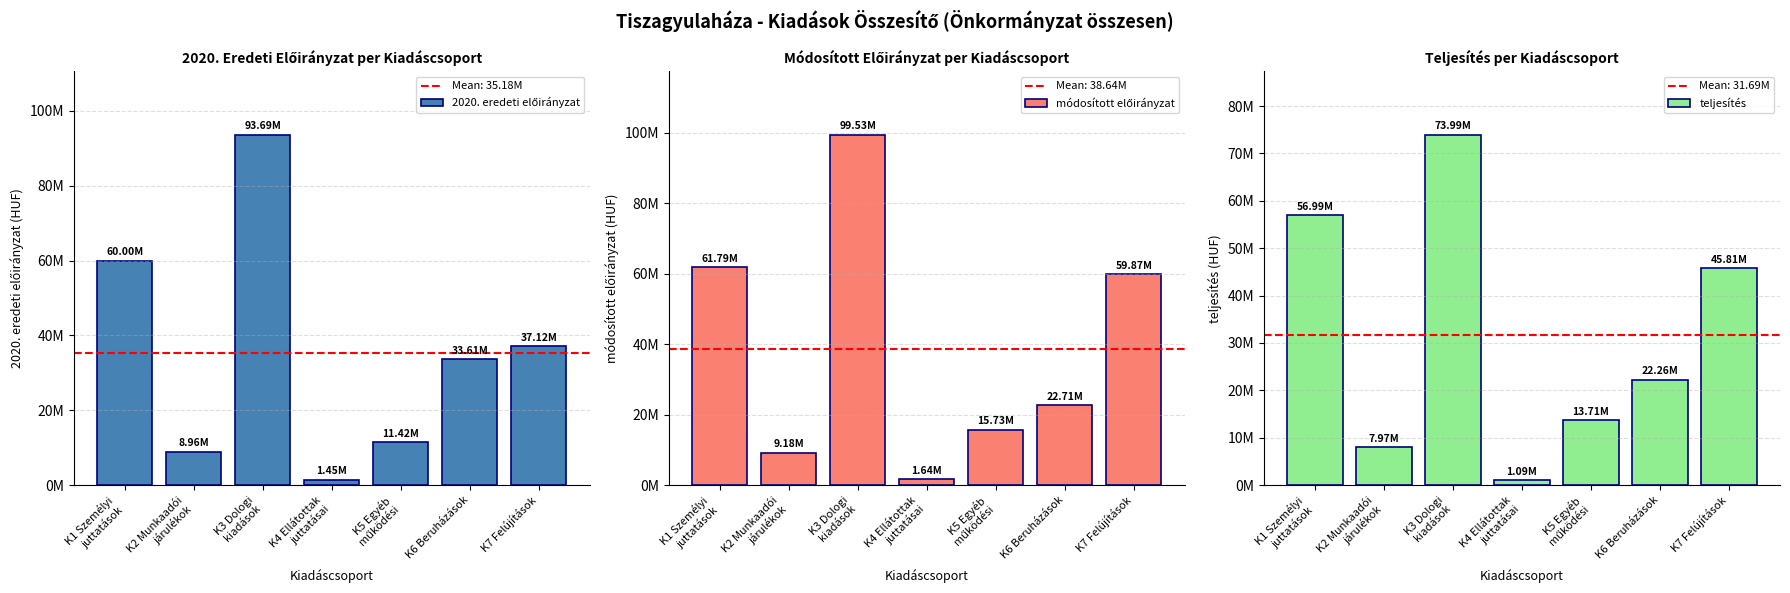

At K2 Munkaadói
járulékok, list the series in order from largest to smallest.

módosított előirányzat, 2020. eredeti előirányzat, teljesítés